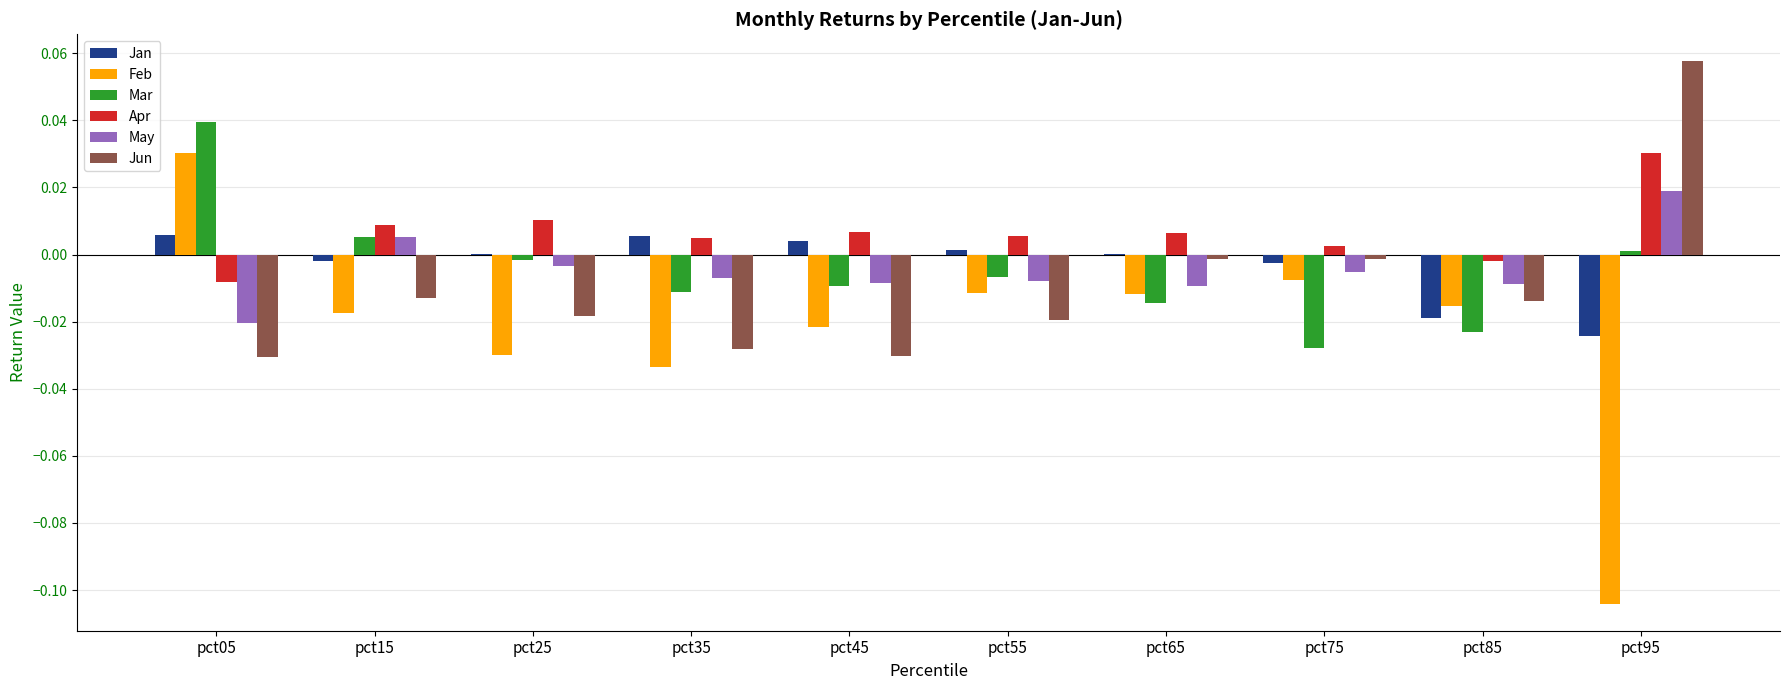

At which category is the sum across all series the highest?

pct05